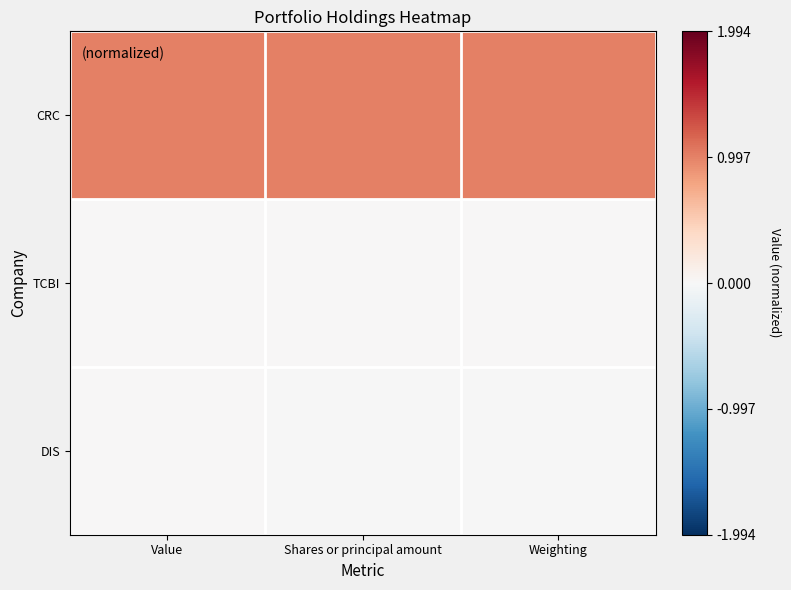

How many data points does each series have?

3